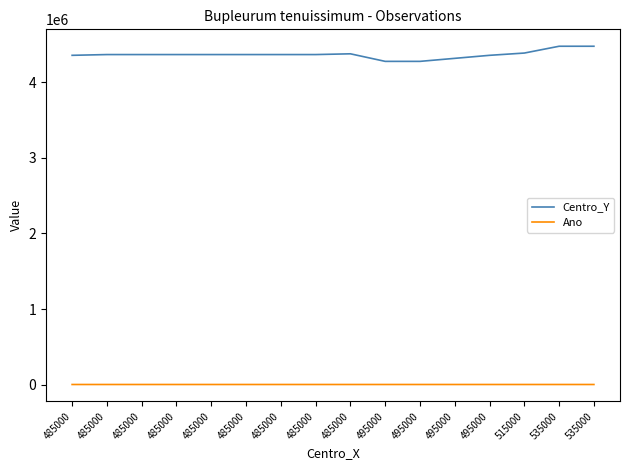

What is the value of the Ano point at the 15th from the left?

2018